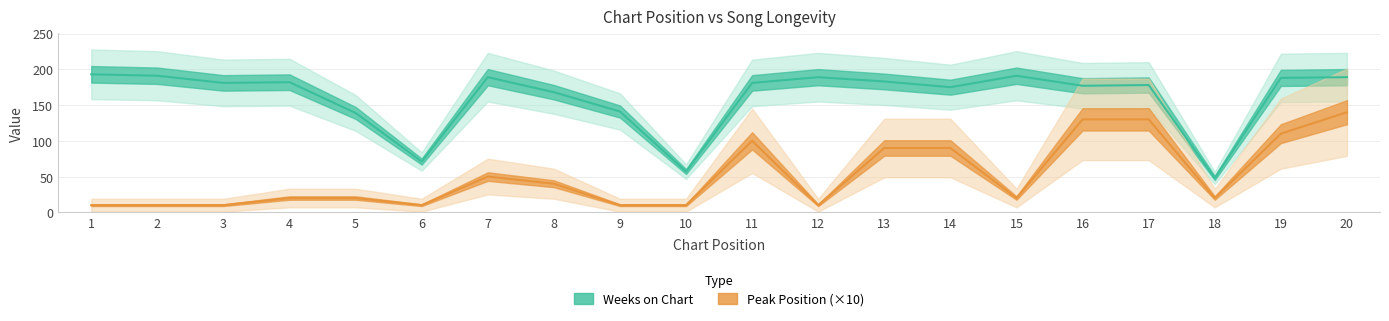

The value of Weeks on Chart at 20 is 189. True or false?

True